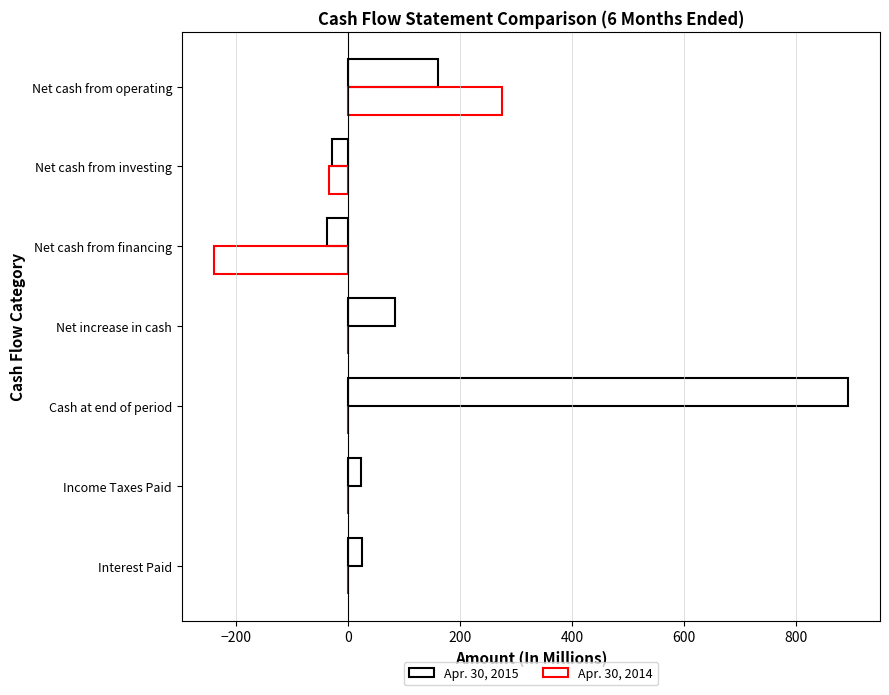

How many categories are shown in the chart?

7